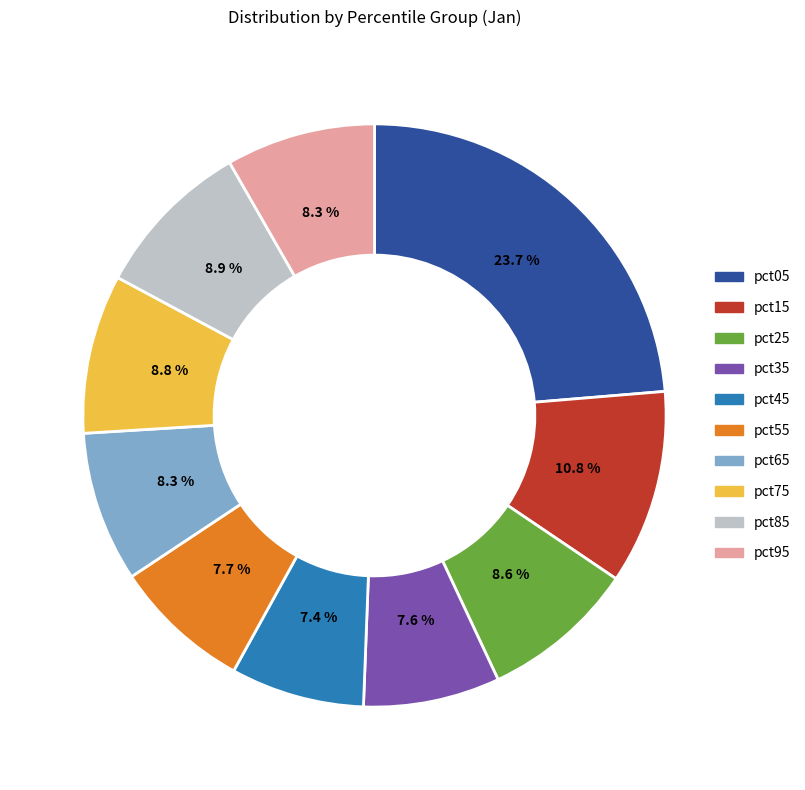

To the nearest percent, what is the average slice percentage?

10%